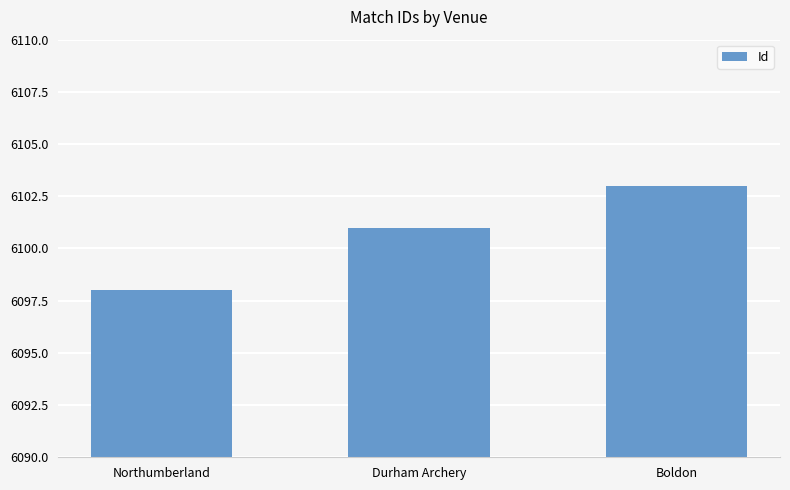

Count the number of categories in the chart.

3